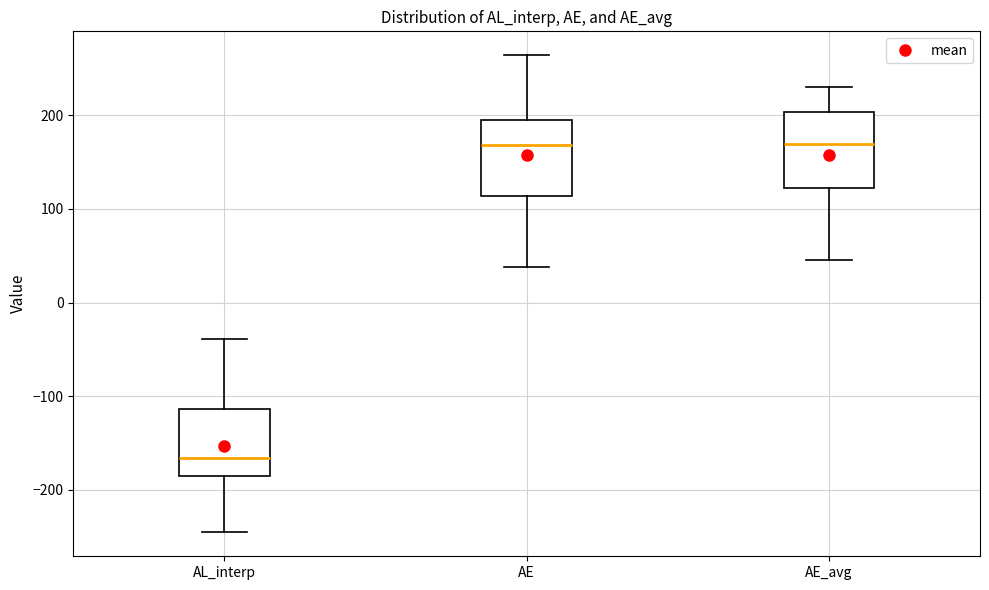

Which box has the lowest median line?

AL_interp